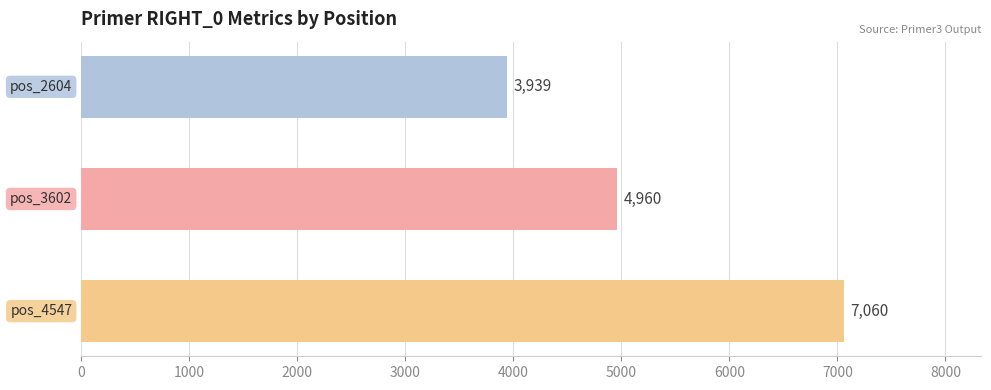

What is the value of the 1st bar from the top?

3939